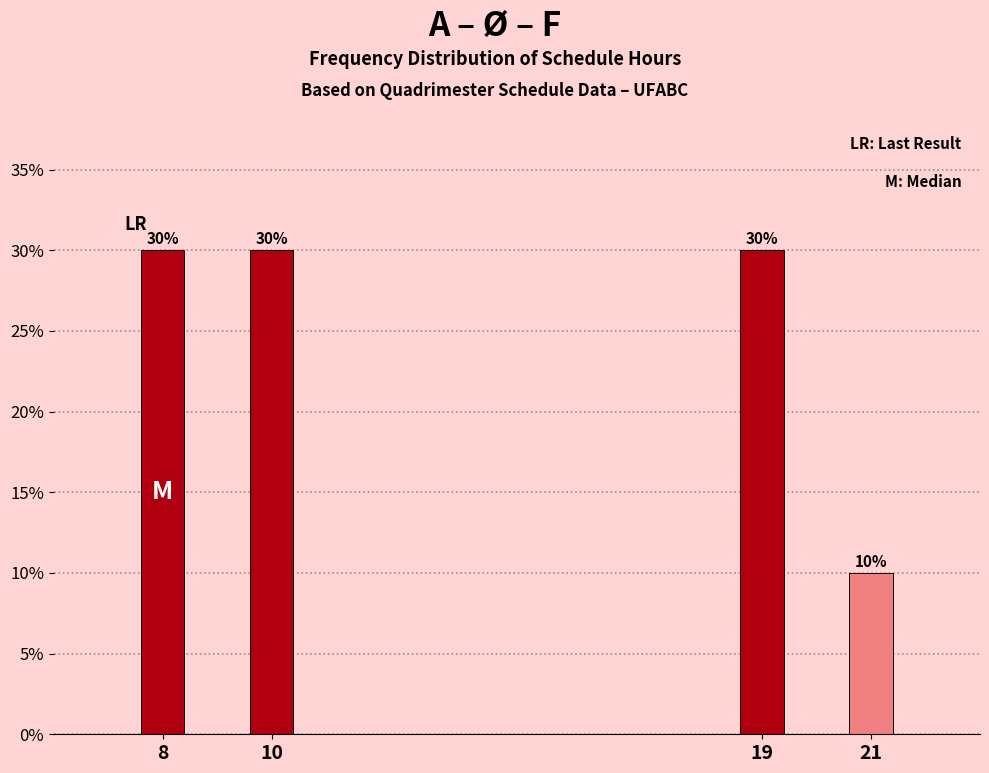

Reading left to right, list all the values displayed in this chart.

30	30	30	10